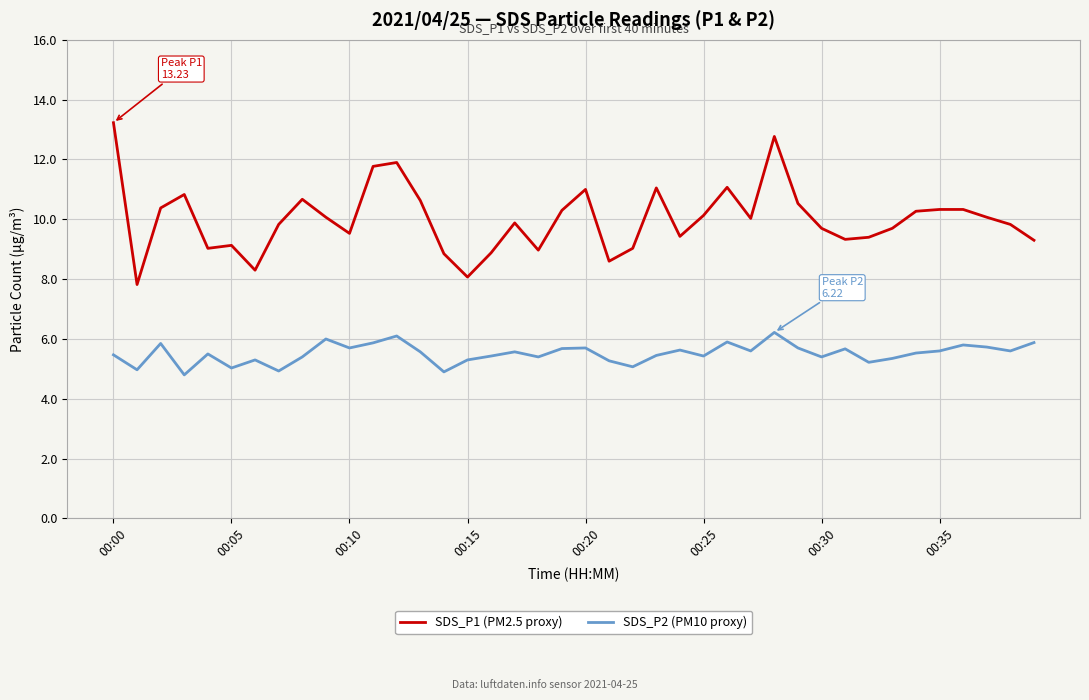

Rank the series by their maximum value, from highest to lowest.

SDS_P1 (PM2.5 proxy), SDS_P2 (PM10 proxy)